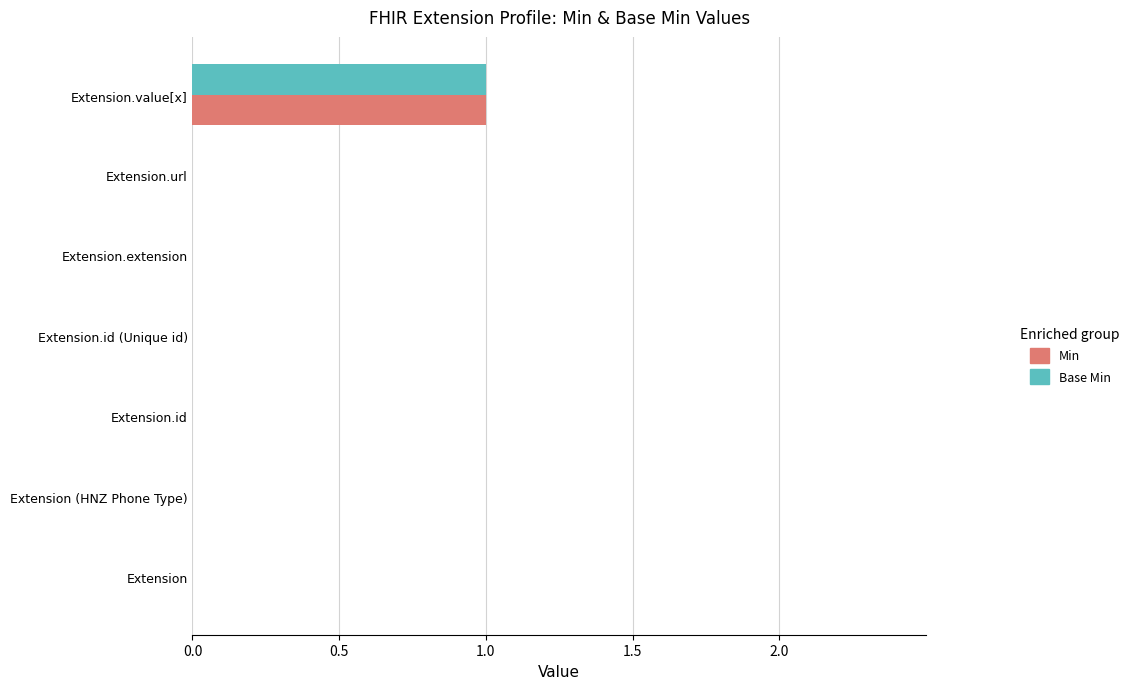

Is it true that Min equals 0 at Extension (HNZ Phone Type)?

True